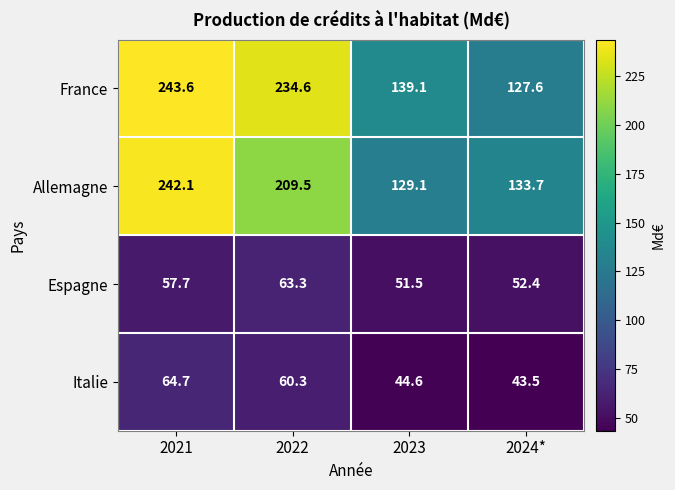

True or false: Italie has a value of 64.7 at 2021.

True